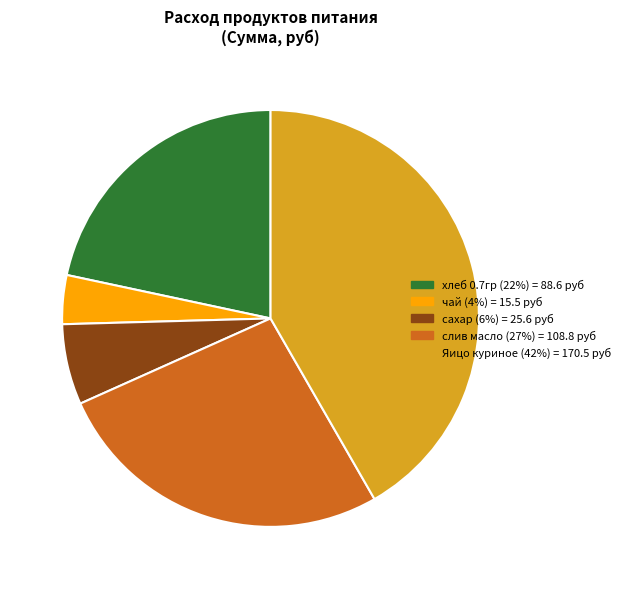

Which slice is the largest?

Яицо куриное